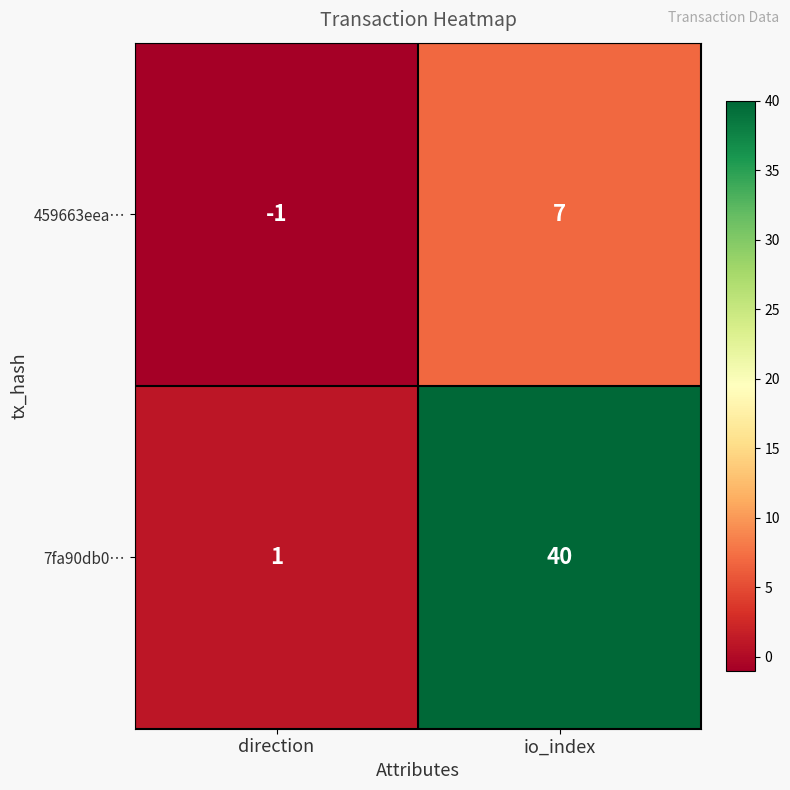

List the series in order of their peak value, highest first.

7fa90db0…, 459663eea…